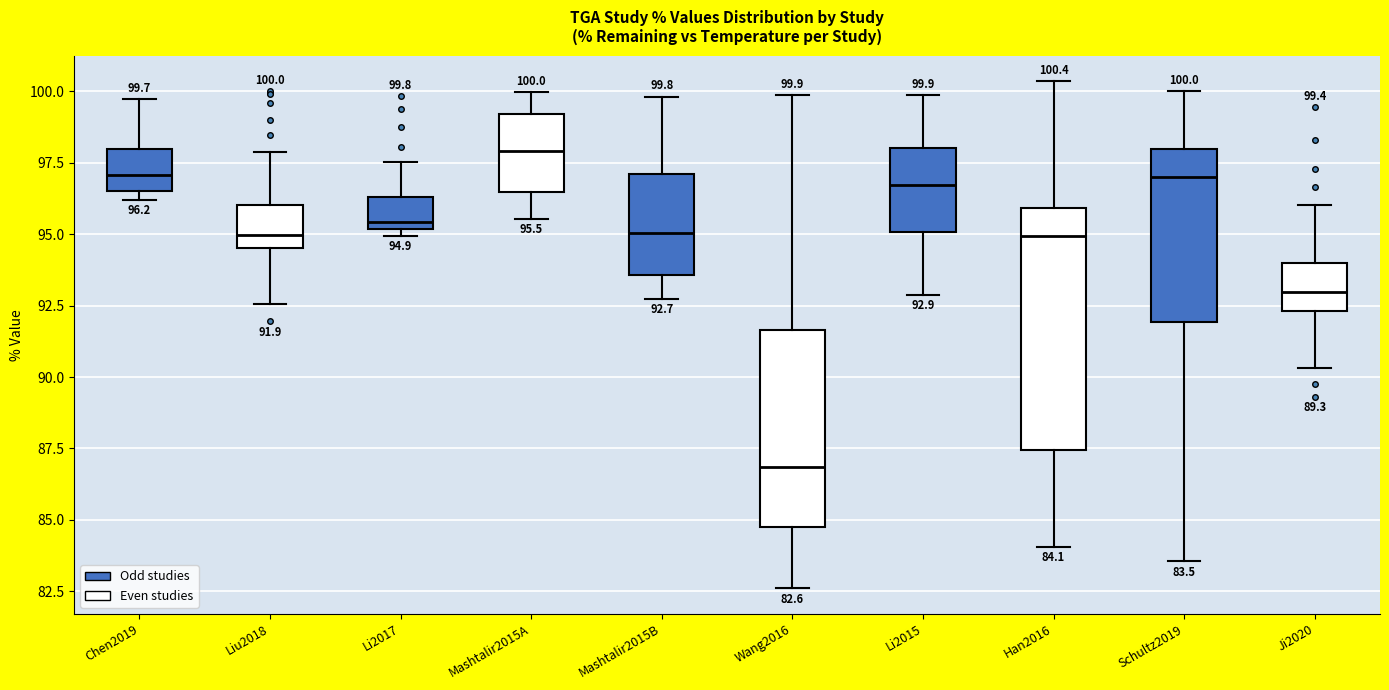

Which box is the tallest, from its lower edge to its upper edge?

Han2016